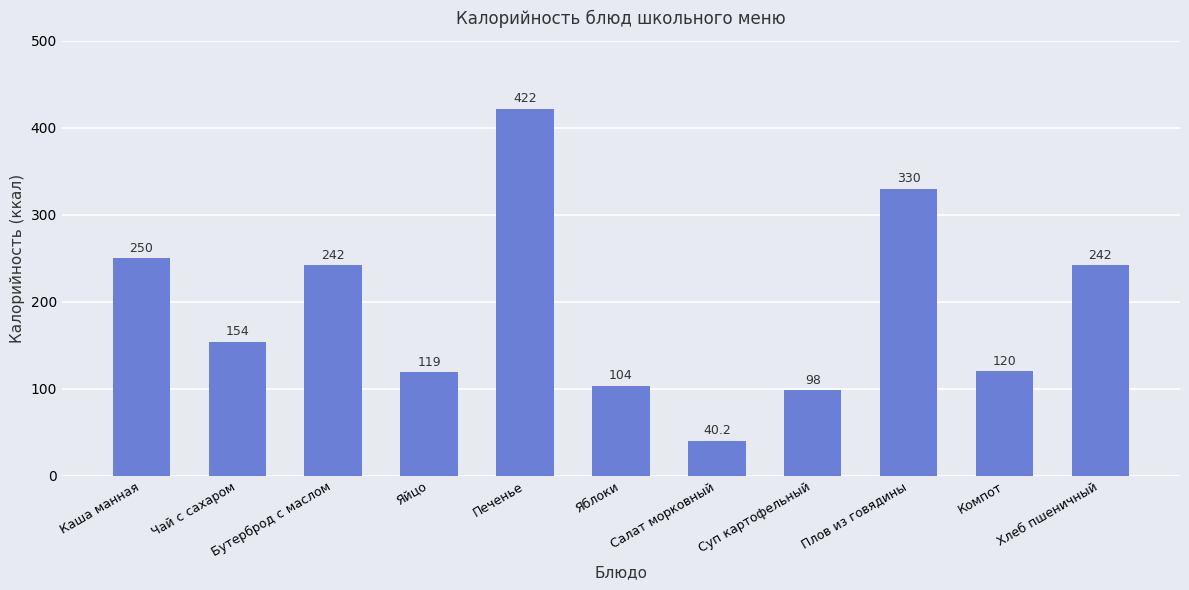

Reading left to right, extract all data points from this chart.

Каша манная=250.0	Чай с сахаром=154.0	Бутерброд с маслом=242.0	Яйцо=119.0	Печенье=422.0	Яблоки=103.6	Салат морковный=40.2	Суп картофельный=98.0	Плов из говядины=330.0	Компот=120.0	Хлеб пшеничный=242.0